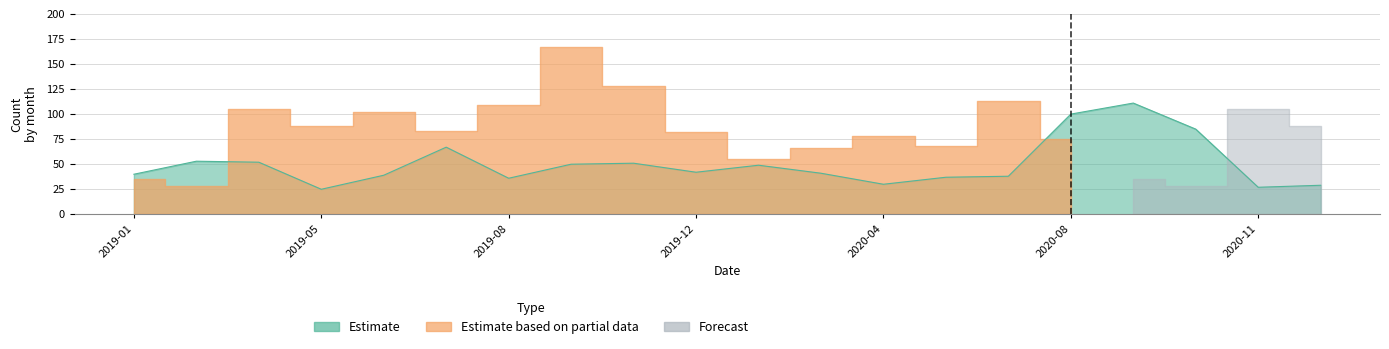

What is the value of the Estimate point at the 19th from the left?

27